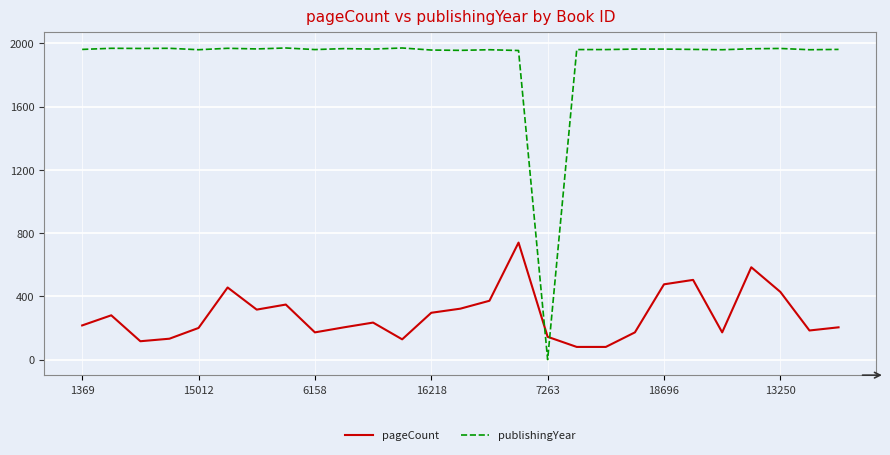

Which series has the widest spread of values?

publishingYear